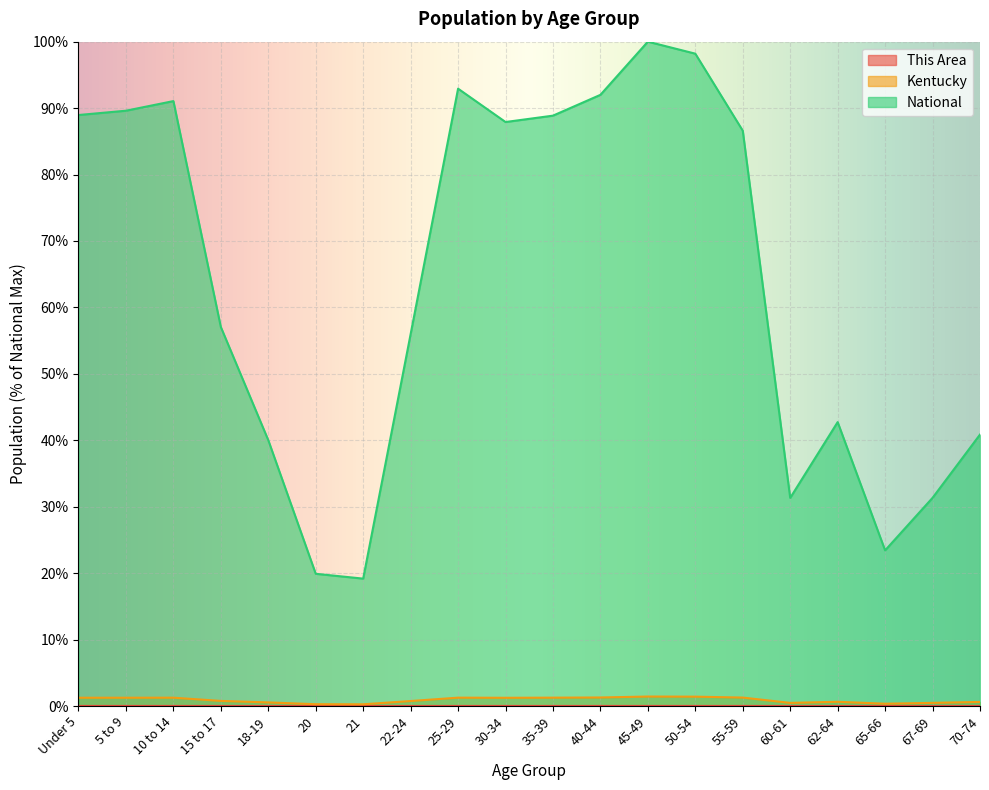

True or false: Kentucky and National cross at least once.

False